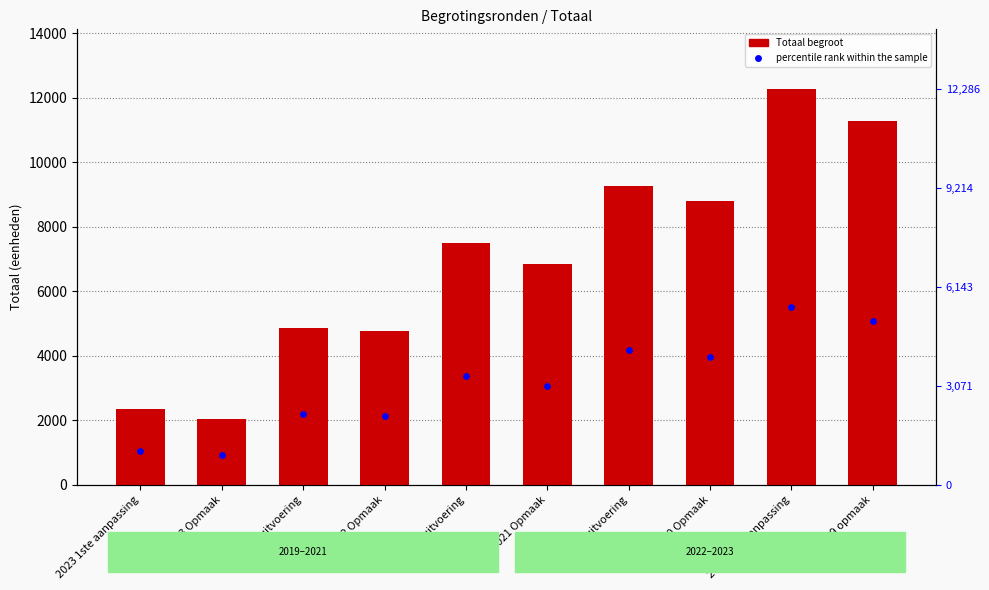

At how many categories does at least one series exceed 4972?

6